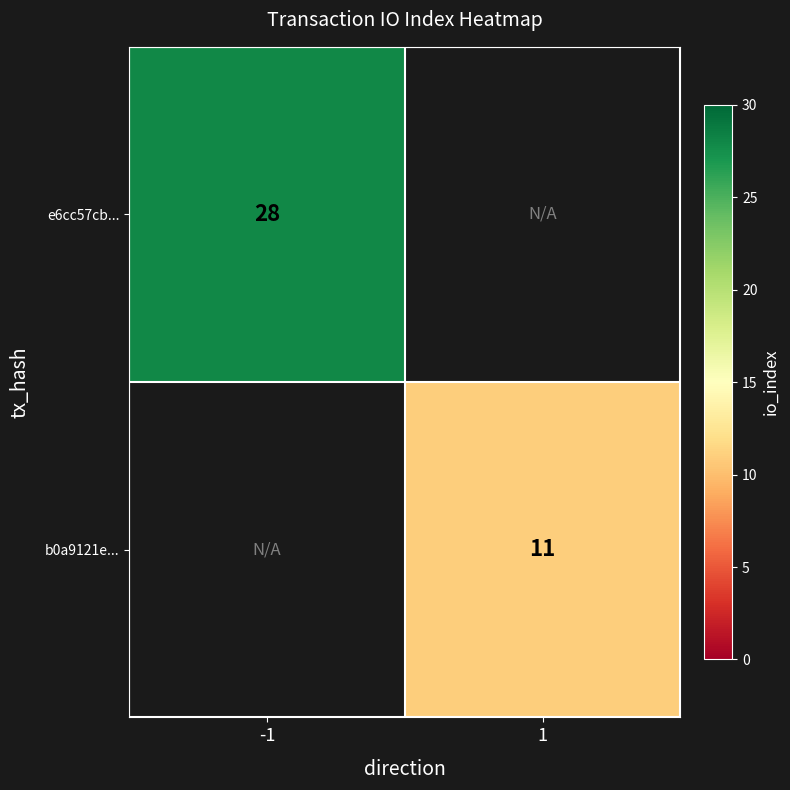

True or false: e6cc57cb... has a value of 28 at -1.

True